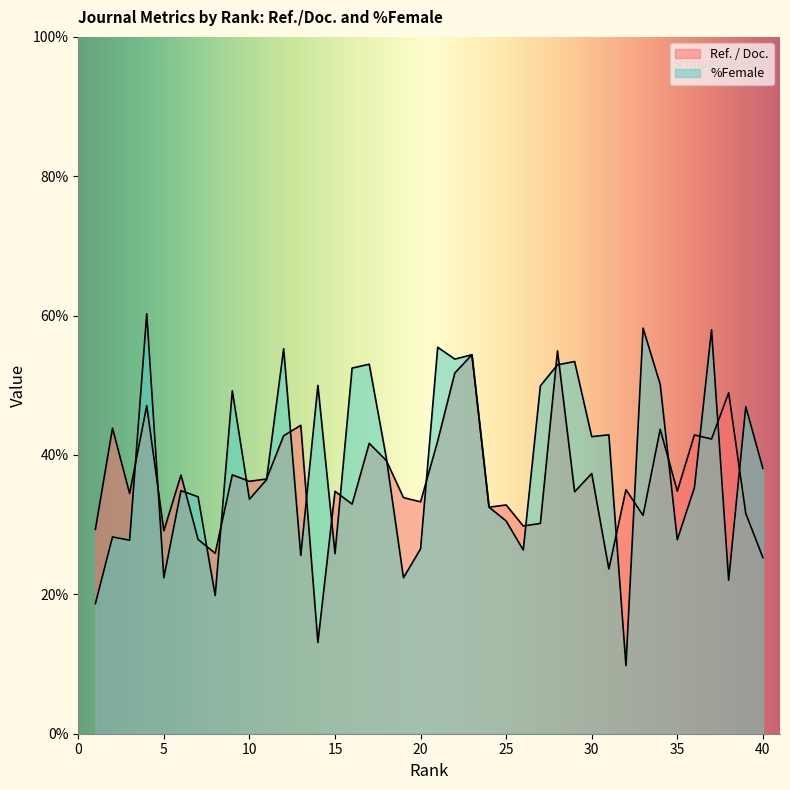

Reading right to left, transcribe all the data shown in this chart.

Ref. / Doc.: 25.3	31.6	48.9	42.3	42.9	34.8	43.7	31.3	35.0	23.6	37.3	34.7	55.0	30.2	29.8	32.8	32.5	54.4	51.8	42.0	33.3	33.9	39.2	41.7	33.0	34.8	13.1	44.3	42.8	36.6	36.2	37.1	25.9	27.9	37.1	29.1	47.1	34.5	43.8	29.3
%Female: 38.1	46.9	22.0	58.0	35.3	27.8	50.1	58.2	9.8	42.9	42.6	53.4	52.9	49.9	26.4	30.5	32.5	54.4	53.8	55.5	26.5	22.4	39.5	53.0	52.5	25.8	50.0	25.6	55.2	36.5	33.6	49.2	19.8	34.0	34.9	22.4	60.3	27.8	28.2	18.7